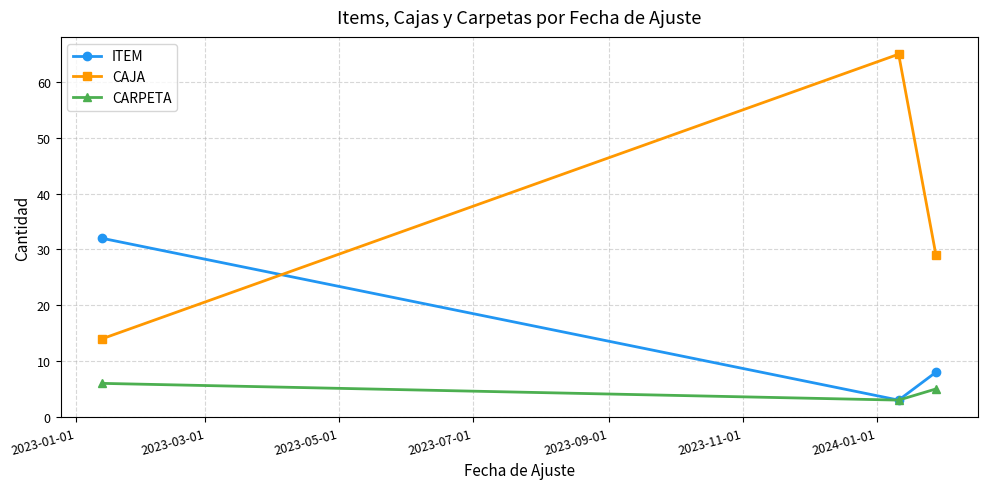

Which series has the widest spread of values?

CAJA